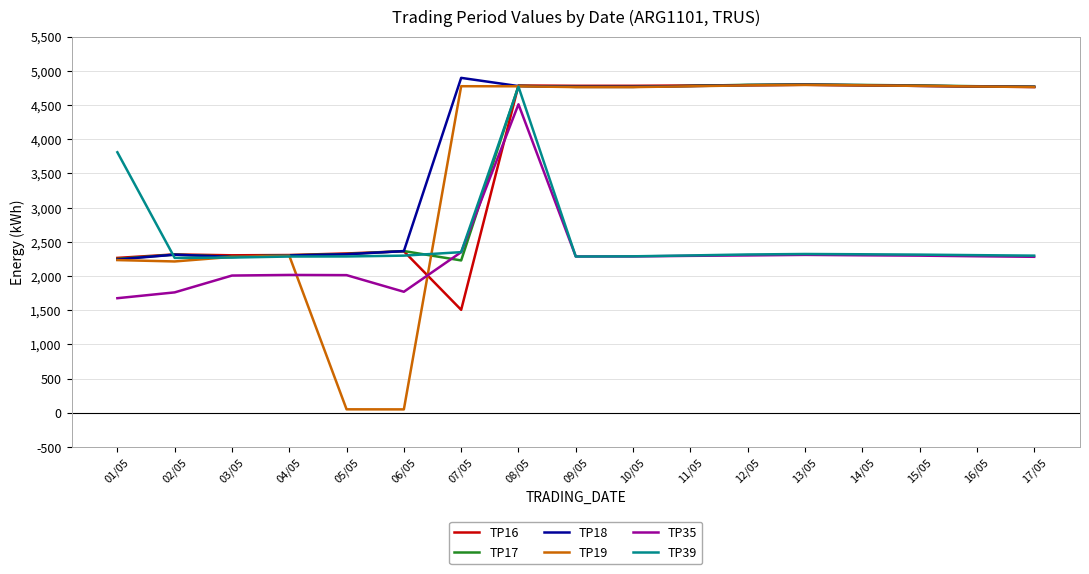

What is the spread (max minus min) of values at 03/05?

296